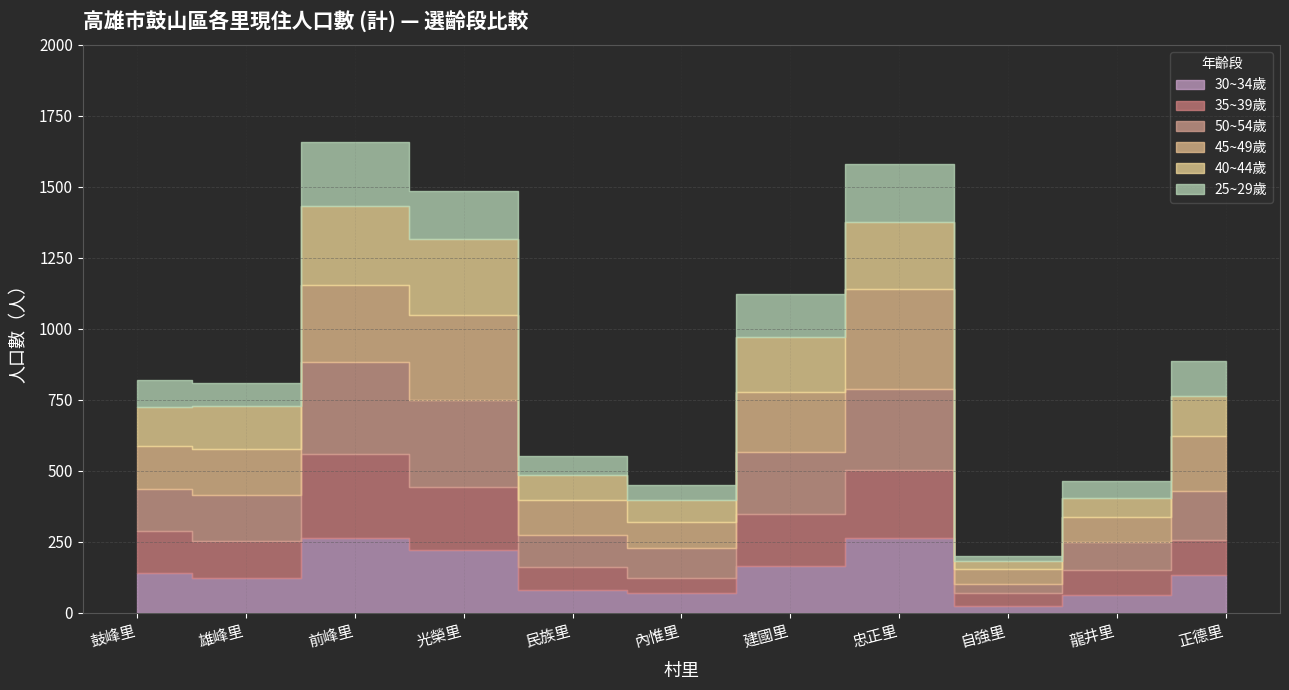

How many categories are shown in the chart?

11